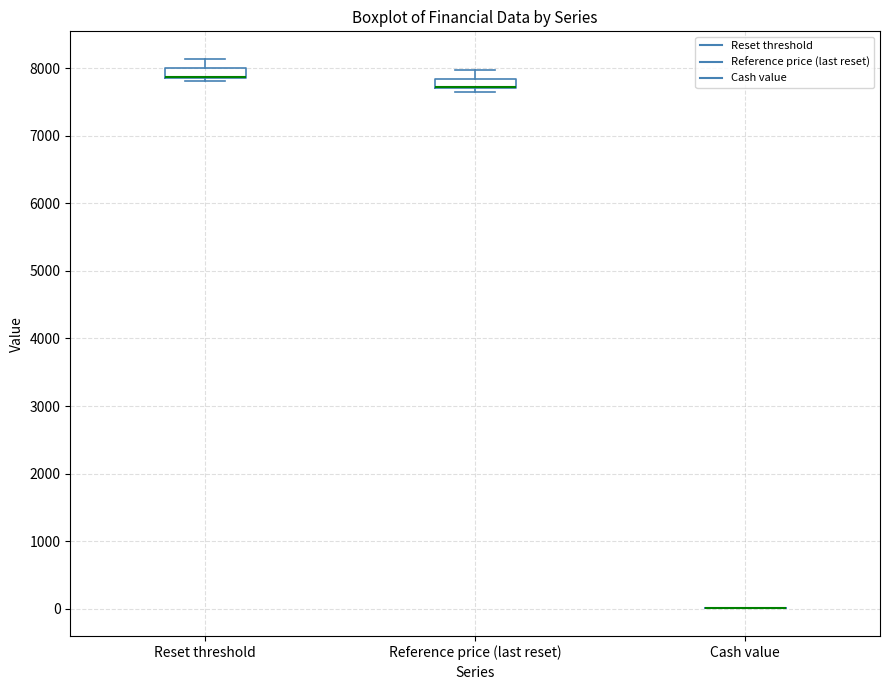

Where is the lower edge of the box for Reference price (last reset) on the y-axis? The values are not printed on the chart, so give them approximately, as read against the axis.

7700